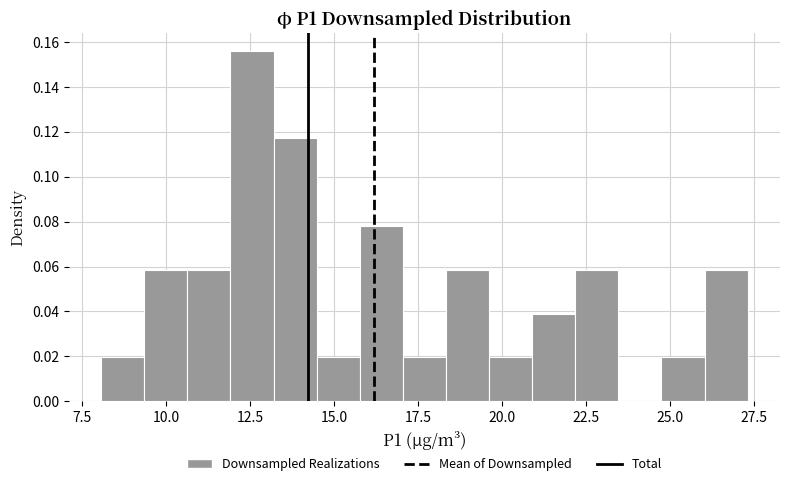

Around what value on the x-axis is the tallest bar? Give the approximate position of its centre, as read against the axis.

12.5